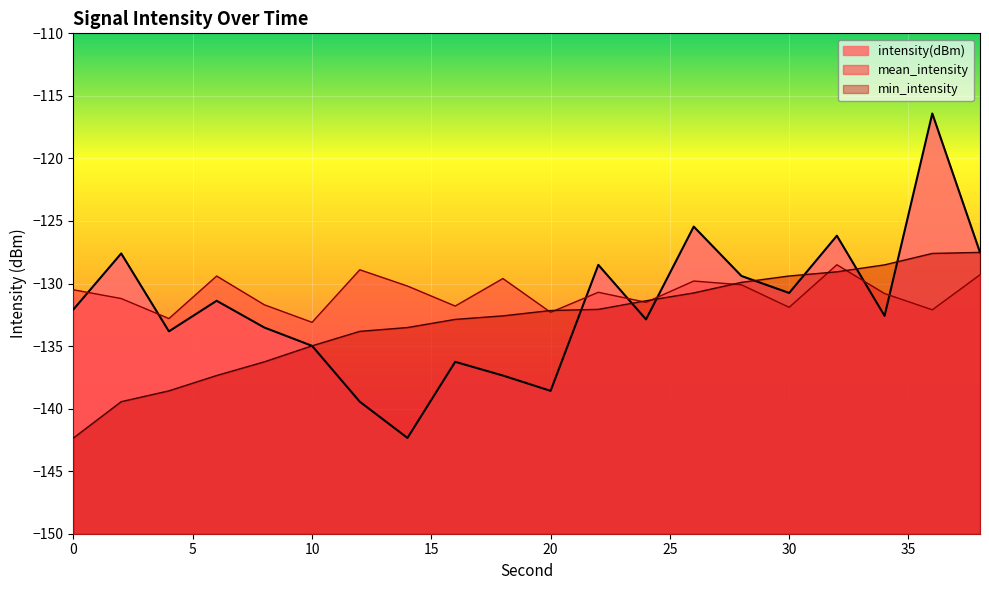

Does the chart display data point markers on the line(s)?

No